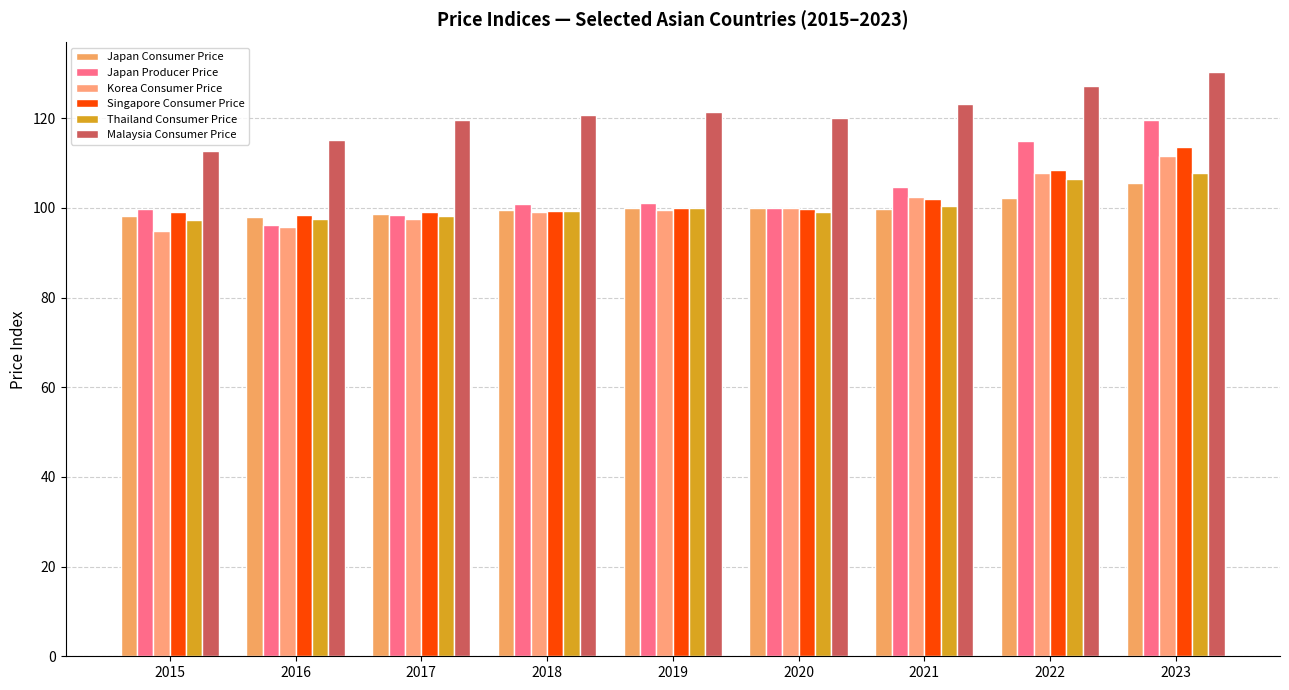

Reading left to right, transcribe all the data shown in this chart.

Japan Consumer Price: 2015=98.2	2016=98.1	2017=98.6	2018=99.6	2019=100.0	2020=100.0	2021=99.8	2022=102.3	2023=105.6
Japan Producer Price: 2015=99.7	2016=96.2	2017=98.4	2018=101.0	2019=101.2	2020=100.0	2021=104.6	2022=114.9	2023=119.7
Korea Consumer Price: 2015=94.9	2016=95.8	2017=97.6	2018=99.1	2019=99.5	2020=100.0	2021=102.5	2022=107.7	2023=111.6
Singapore Consumer Price: 2015=99.0	2016=98.4	2017=99.0	2018=99.4	2019=100.0	2020=99.8	2021=102.1	2022=108.4	2023=113.6
Thailand Consumer Price: 2015=97.4	2016=97.6	2017=98.3	2018=99.3	2019=100.0	2020=99.2	2021=100.4	2022=106.5	2023=107.8
Malaysia Consumer Price: 2015=112.8	2016=115.2	2017=119.6	2018=120.7	2019=121.5	2020=120.1	2021=123.1	2022=127.2	2023=130.4